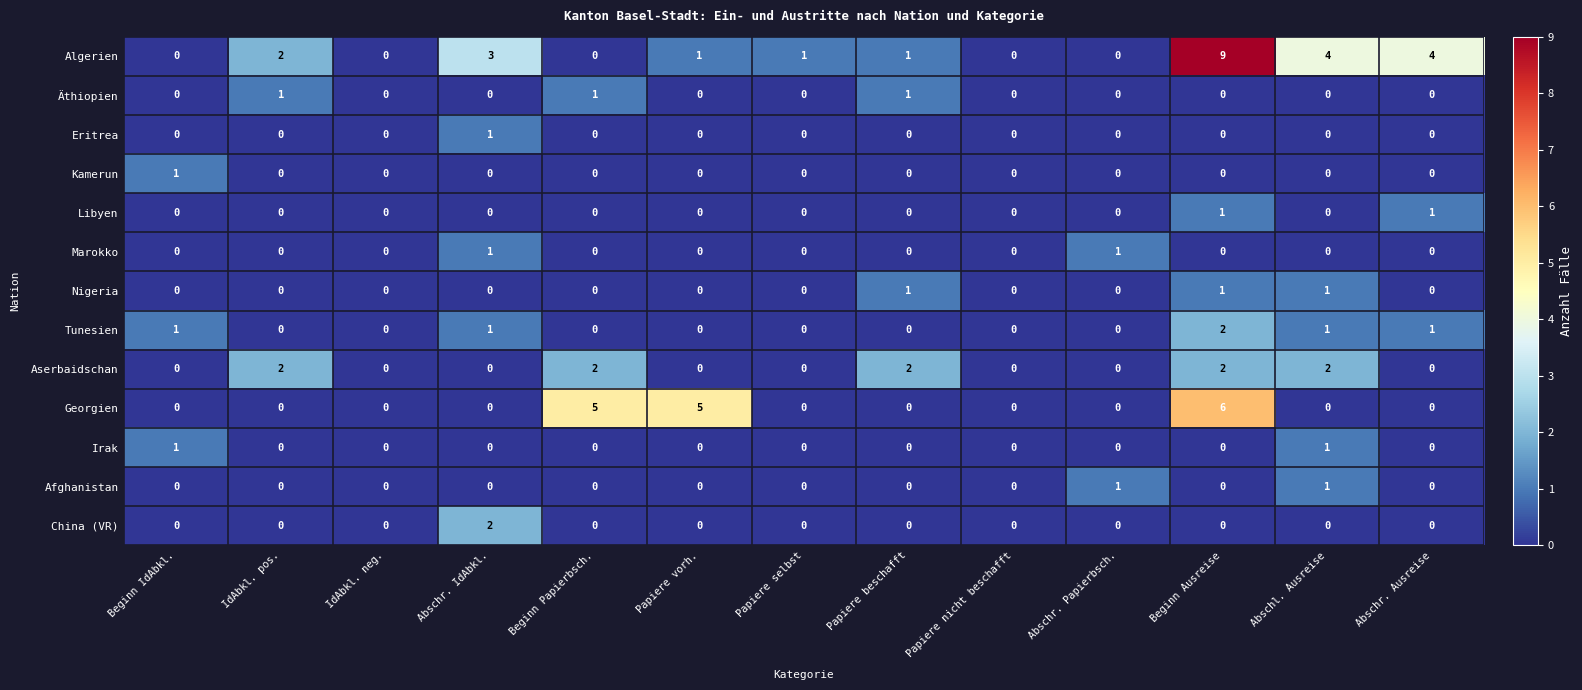

Which series changed the most between Papiere vorh. and Abschr. Papierbsch.?

Georgien